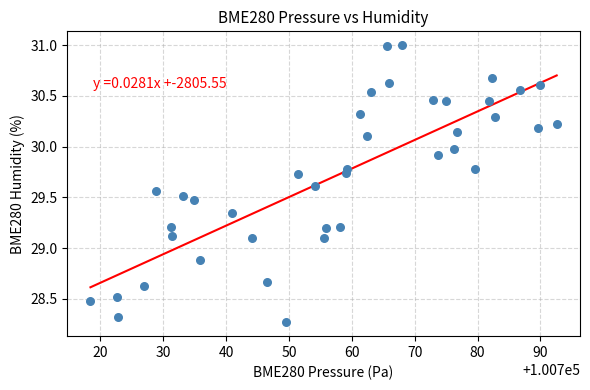

What is the range of Y values (max minus min)?

2.7